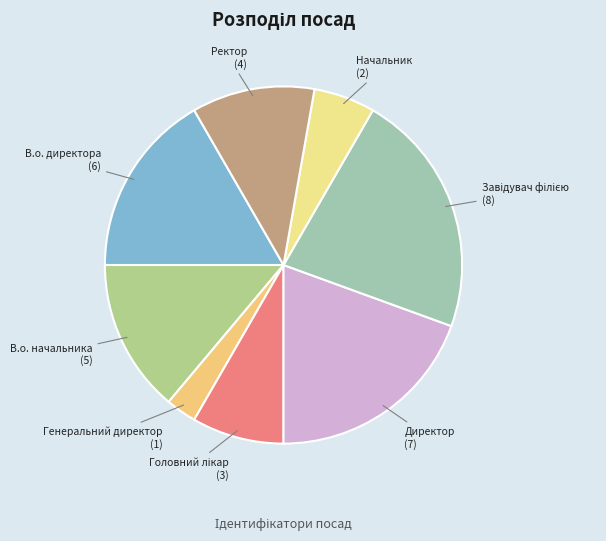

True or false: Директор accounts for 19% of the total.

True